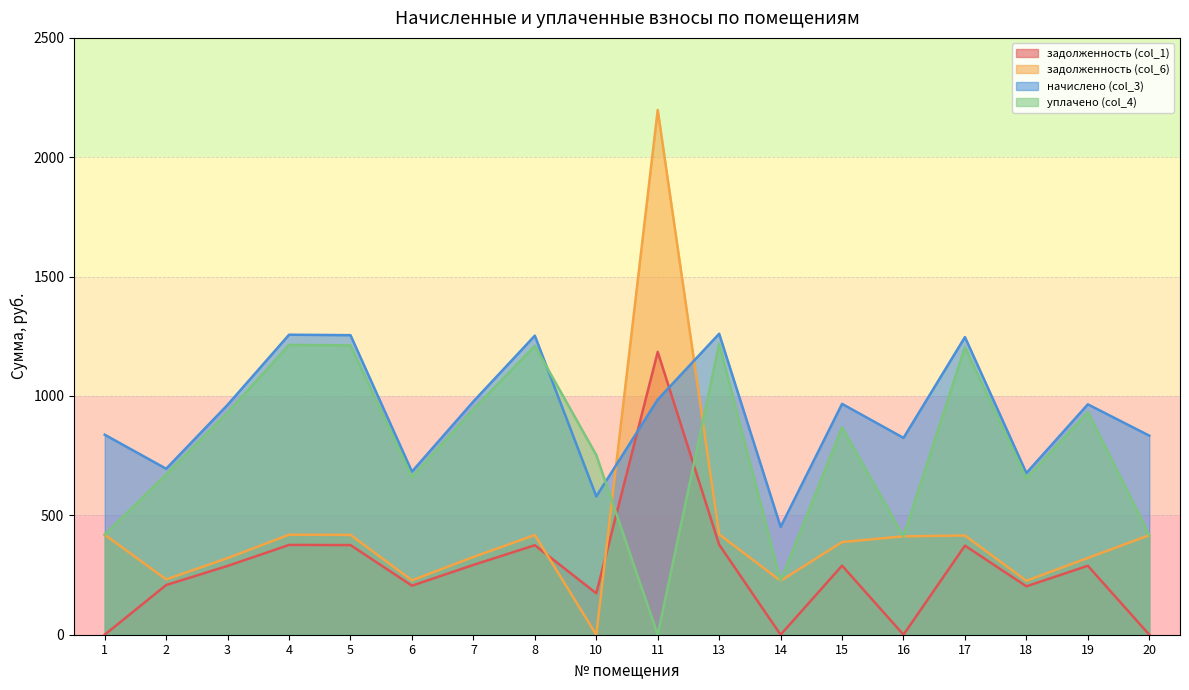

At which category is the sum across all series the highest?

11